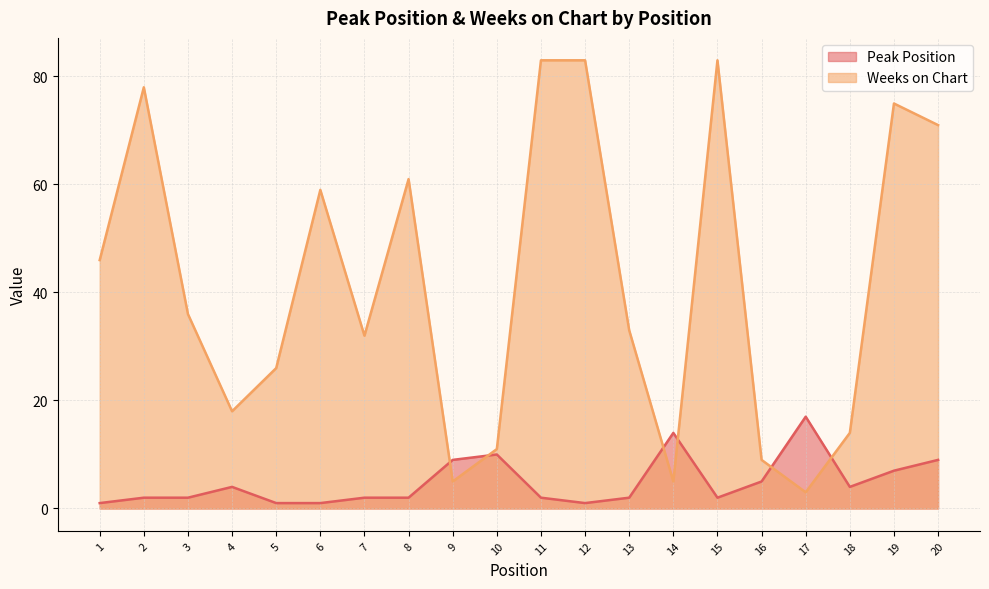

What is the average value of the Weeks on Chart series?

42